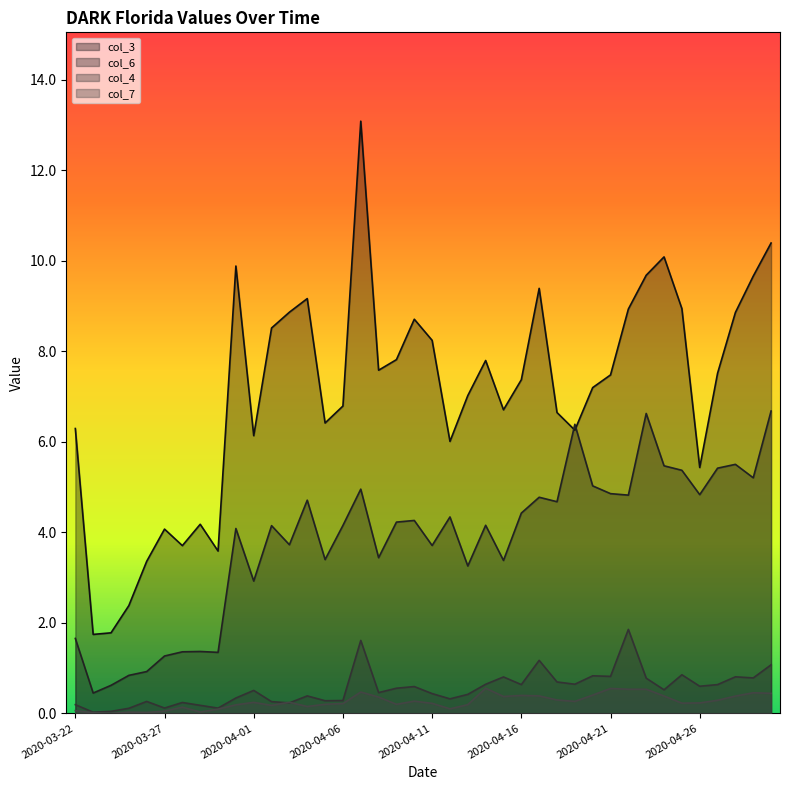

What is the difference between the maximum and minimum values in the col_6 series?

6.2